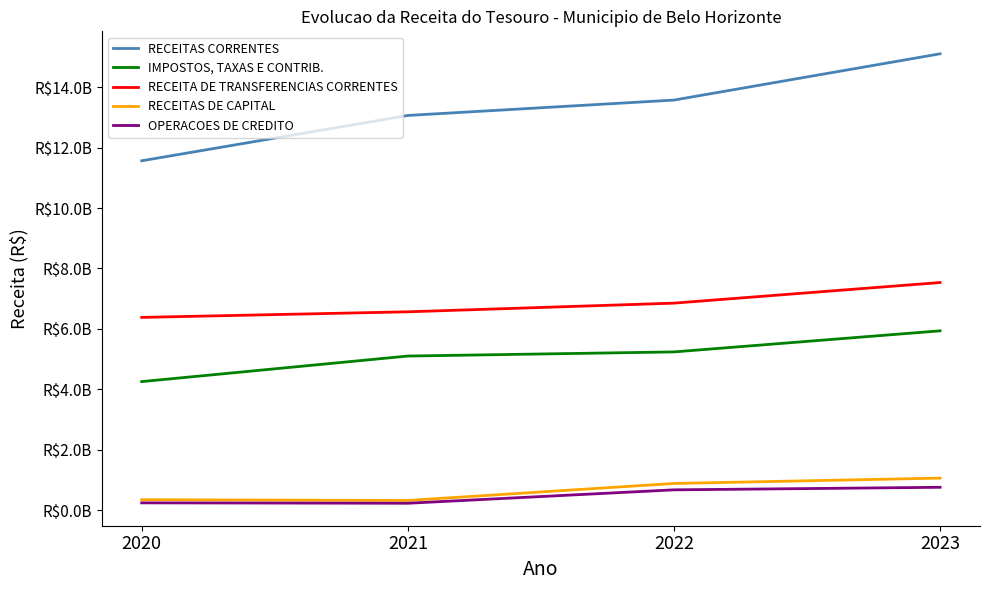

What are all the series names shown in the legend?

RECEITAS CORRENTES, IMPOSTOS, TAXAS E CONTRIB., RECEITA DE TRANSFERENCIAS CORRENTES, RECEITAS DE CAPITAL, OPERACOES DE CREDITO